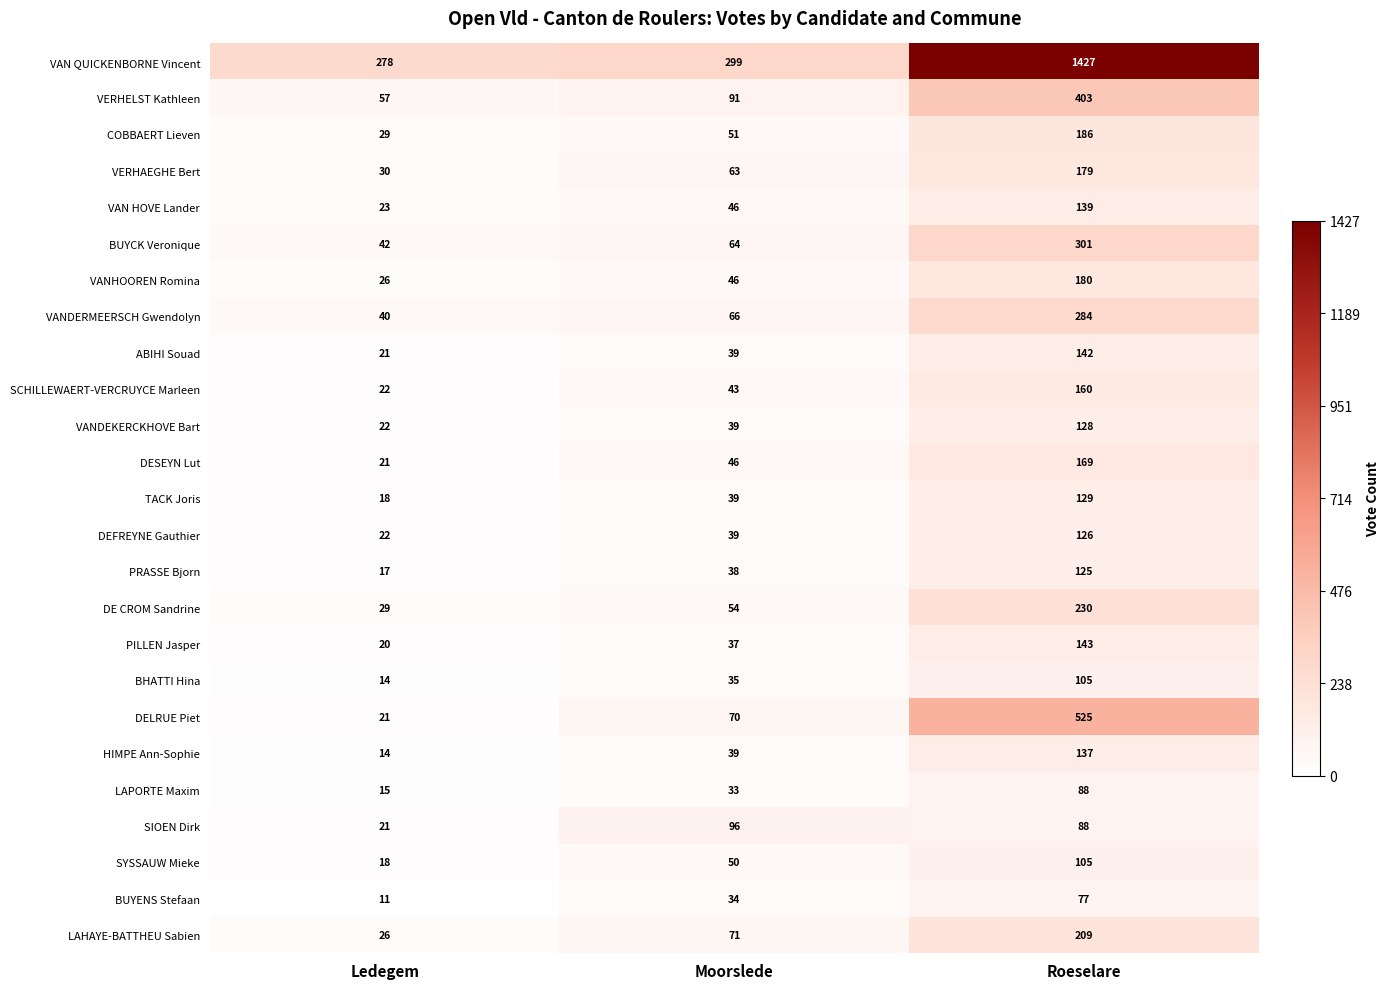

Which series has the largest total across all categories?

VAN QUICKENBORNE Vincent